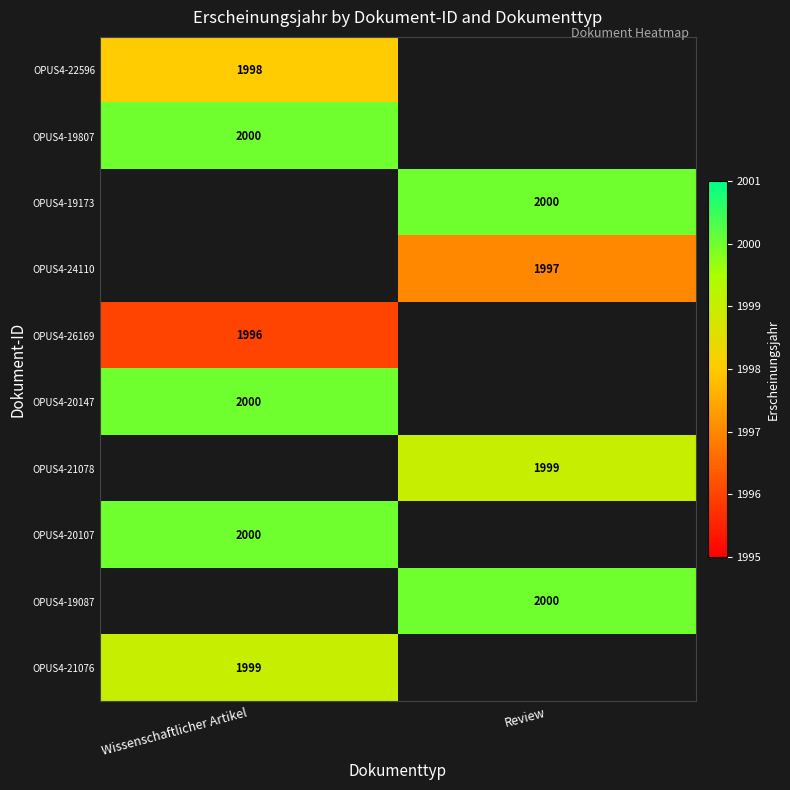

At how many categories does at least one series exceed 1999?

2